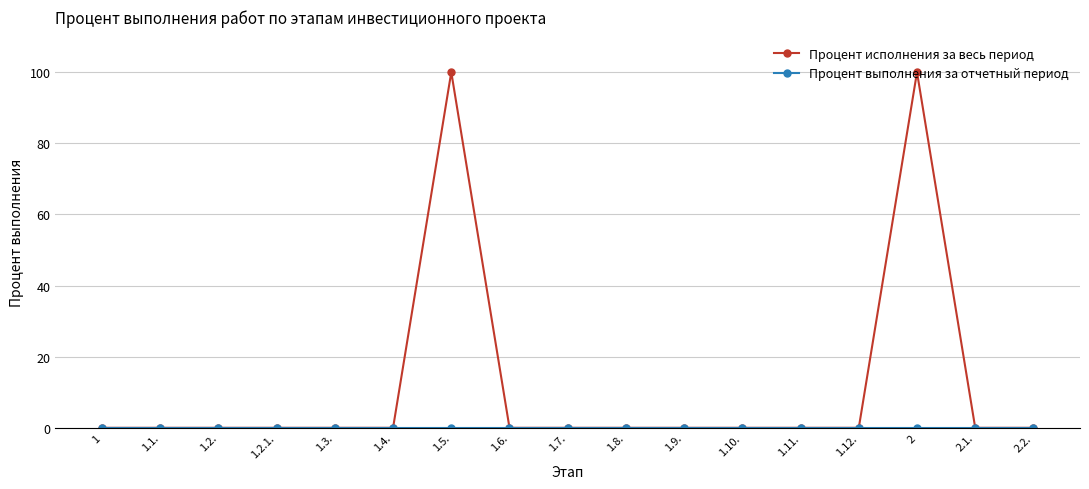

What is the maximum value shown in the chart?

100